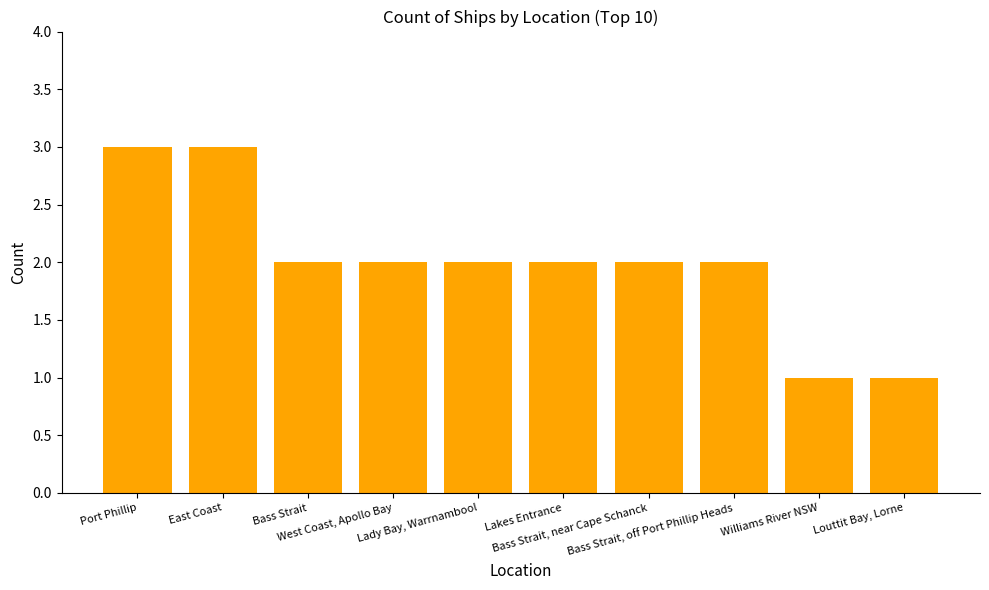

What is the sum of all values?

20